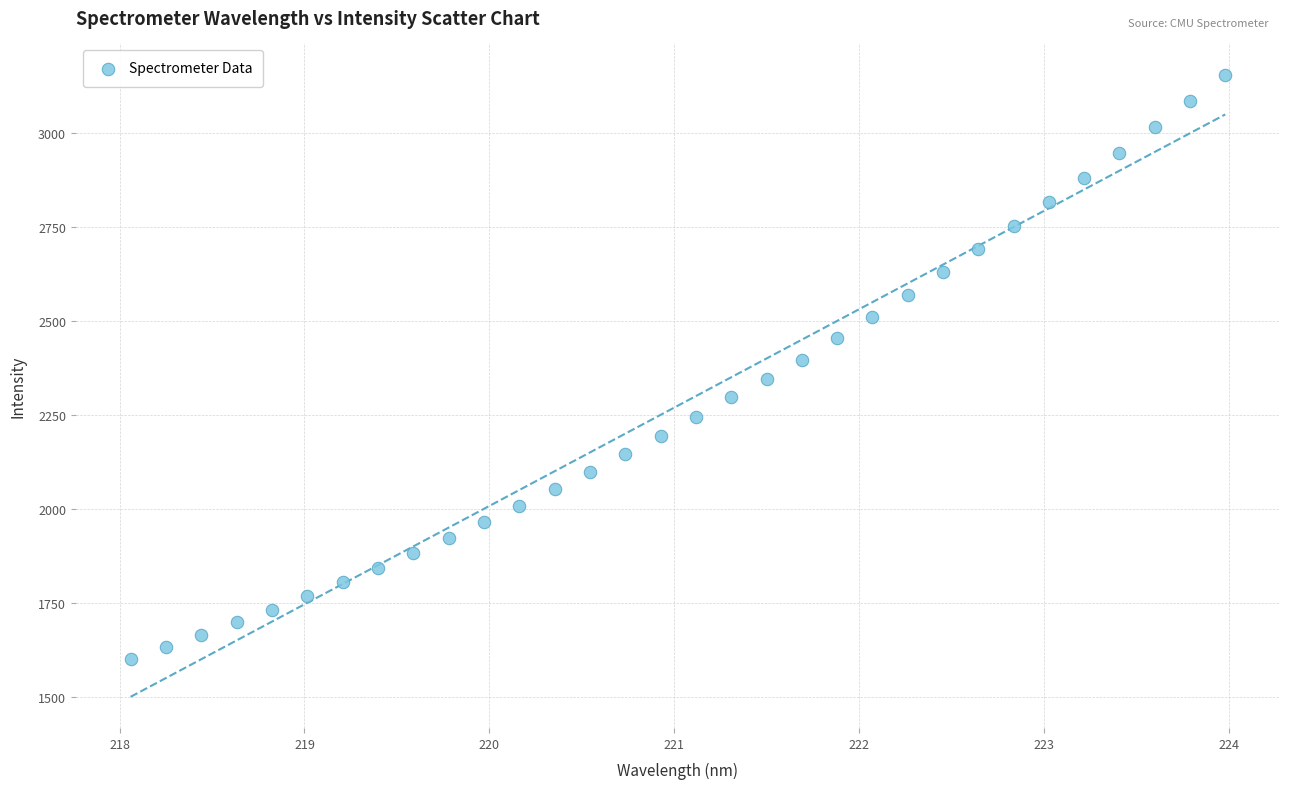

What is the range of X values (max minus min)?

5.9